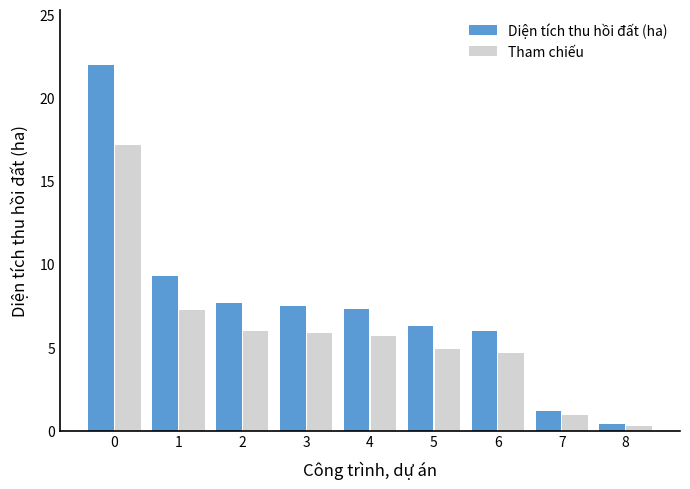

How many bars are there in each group?

2